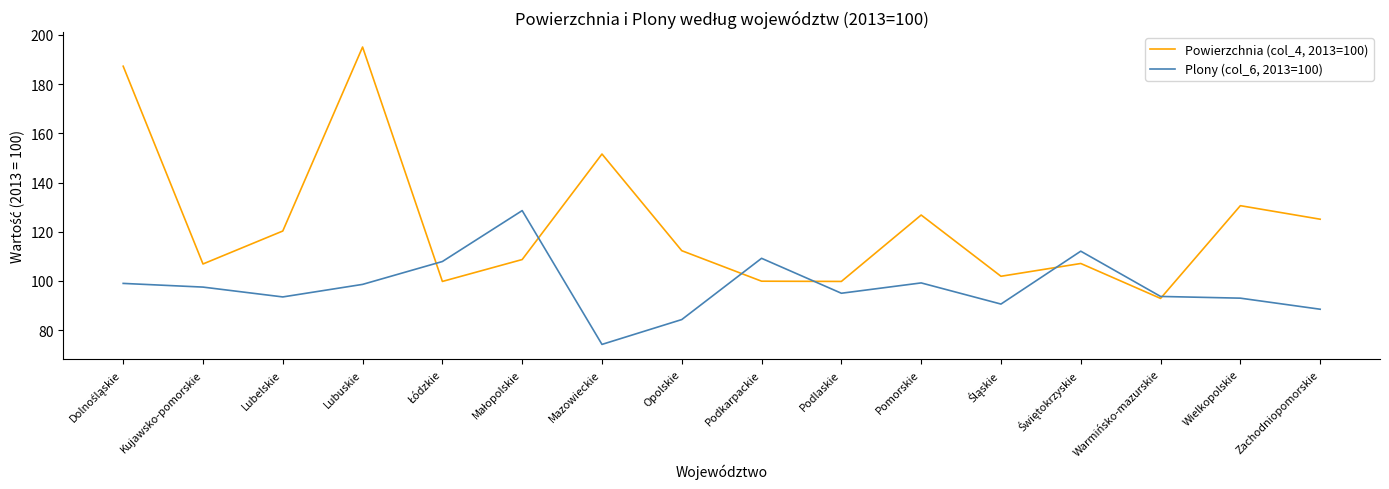

At Podlaskie, list the series in order from largest to smallest.

Powierzchnia (col_4, 2013=100), Plony (col_6, 2013=100)